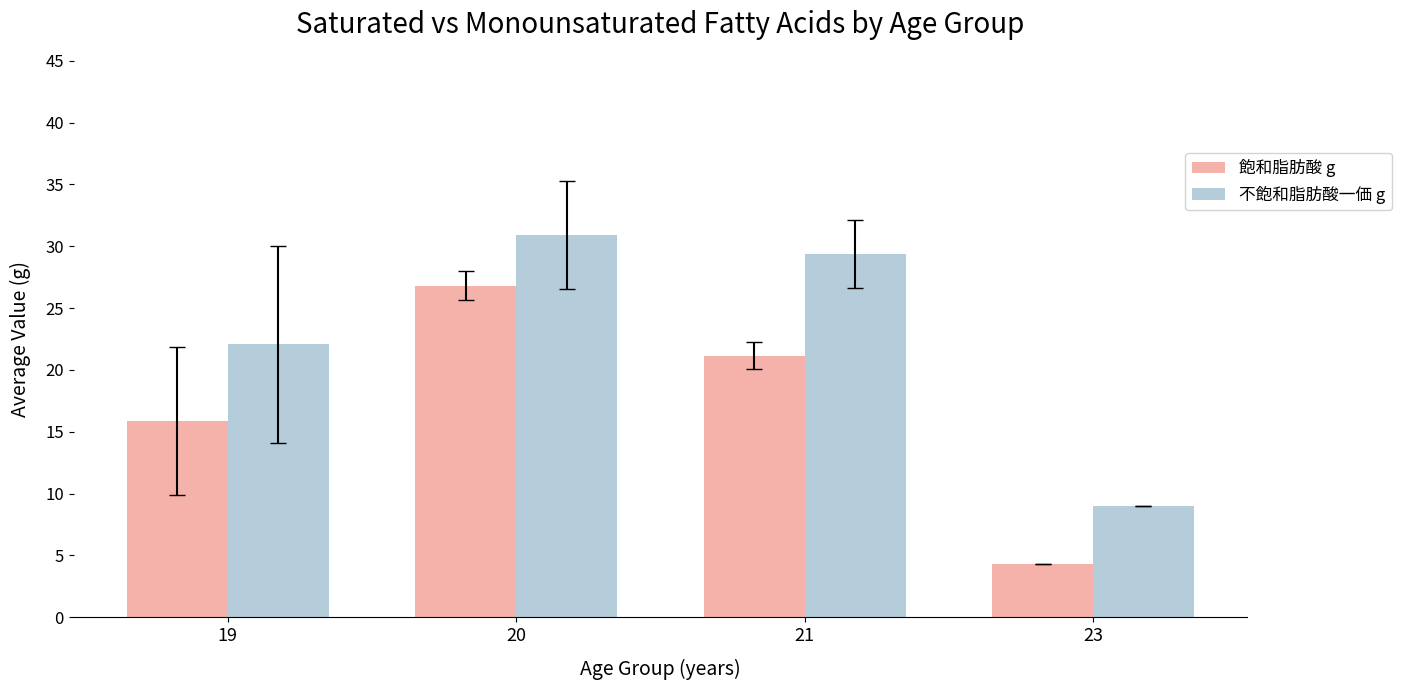

At 19, list the series in order from largest to smallest.

不飽和脂肪酸一価 g, 飽和脂肪酸 g